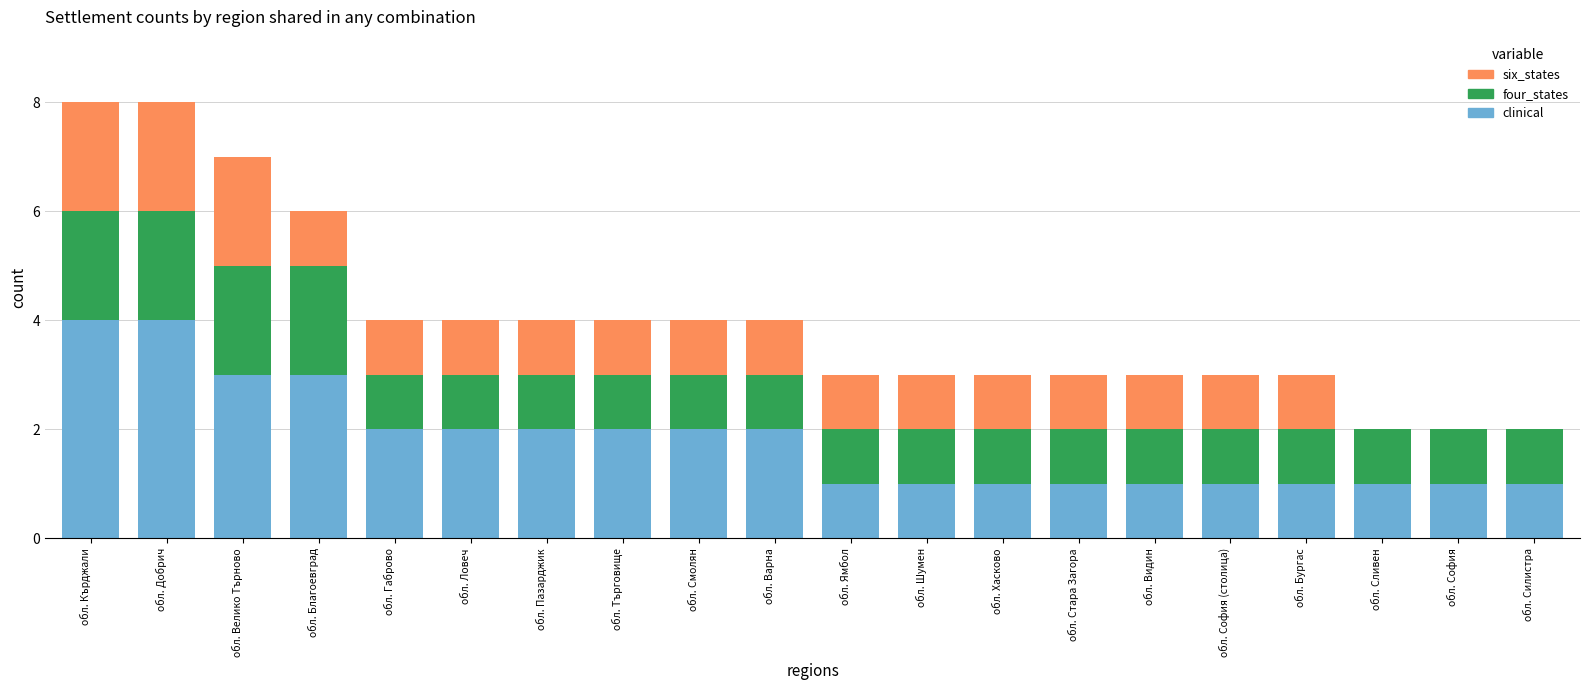

What is the highest value of the clinical series?

4